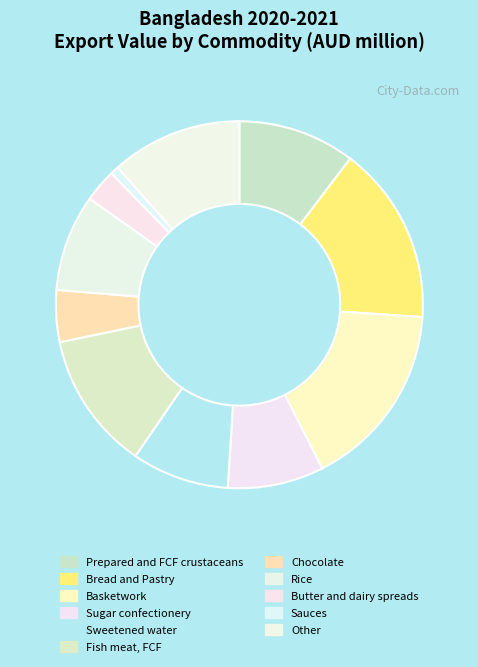

True or false: Fish meat, FCF accounts for 12% of the total.

True